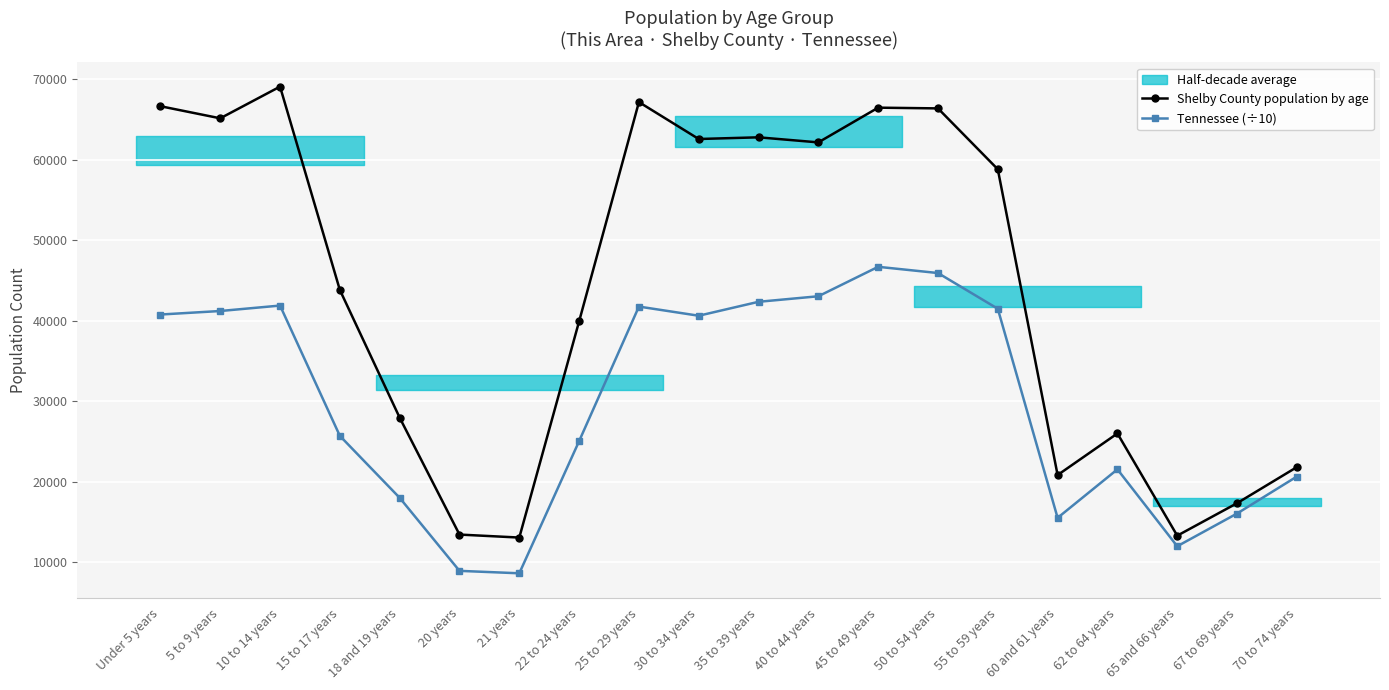

How many categories are shown in the chart?

20